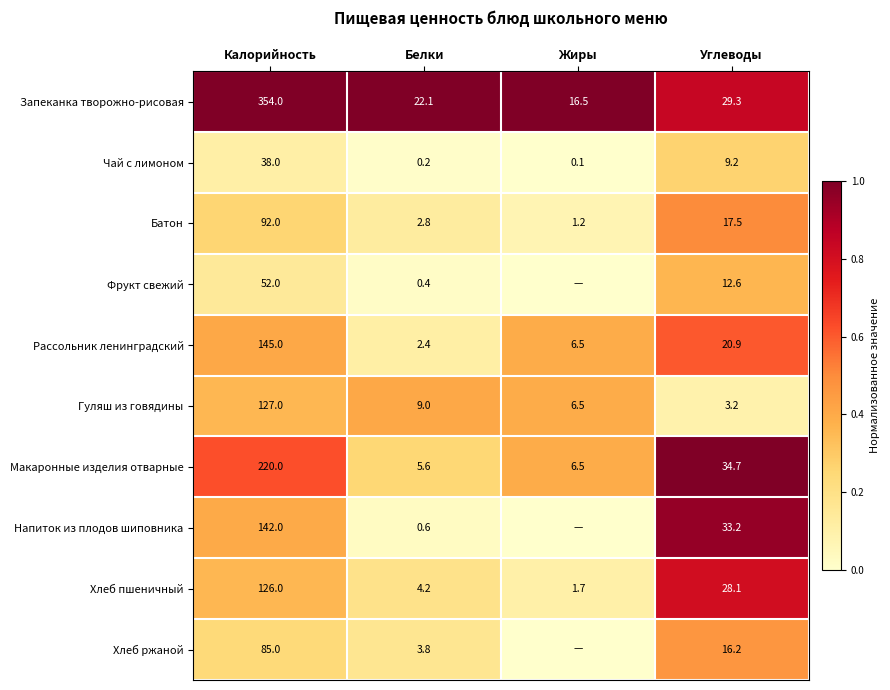

At which label does Рассольник ленинградский reach its peak?

Калорийность